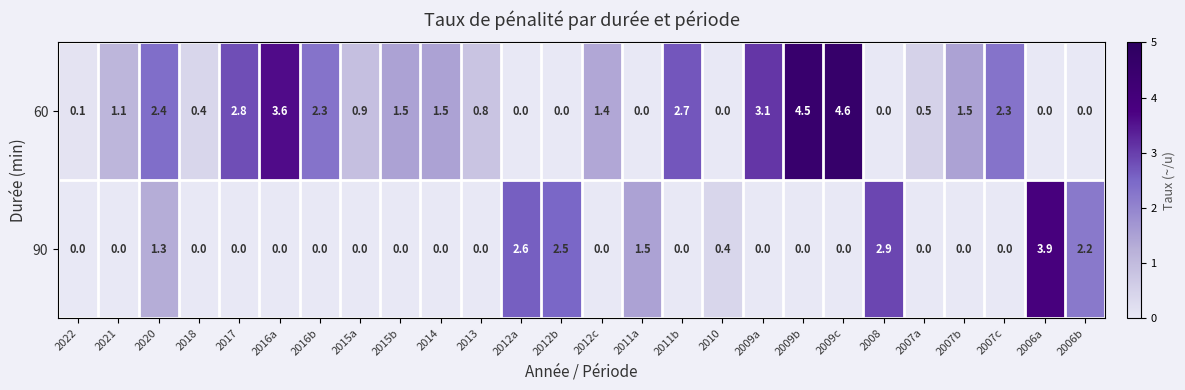

Which series has the widest spread of values?

60